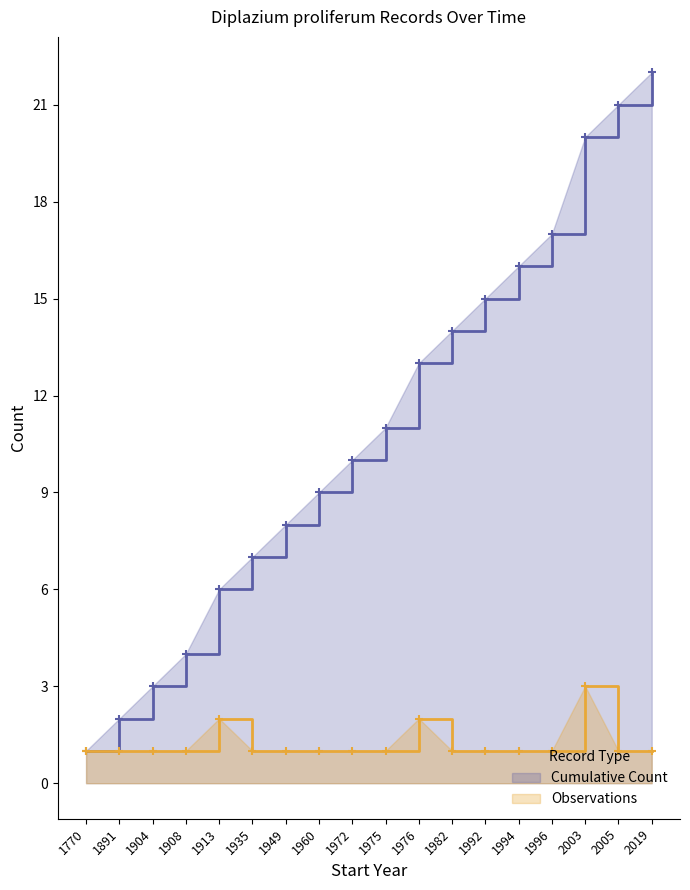

The Cumulative Count series shows 4 at 1992. True or false?

False